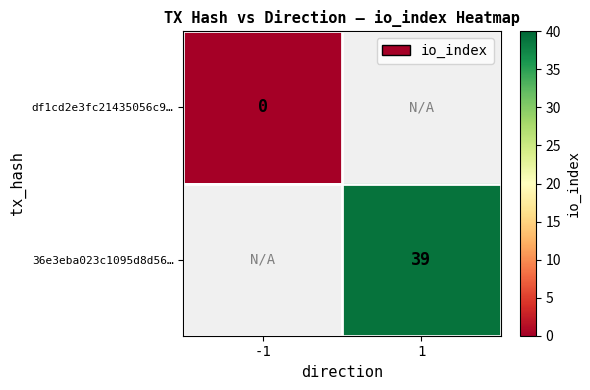

Which series has the largest range (max minus min)?

df1cd2e3fc21435056c9…